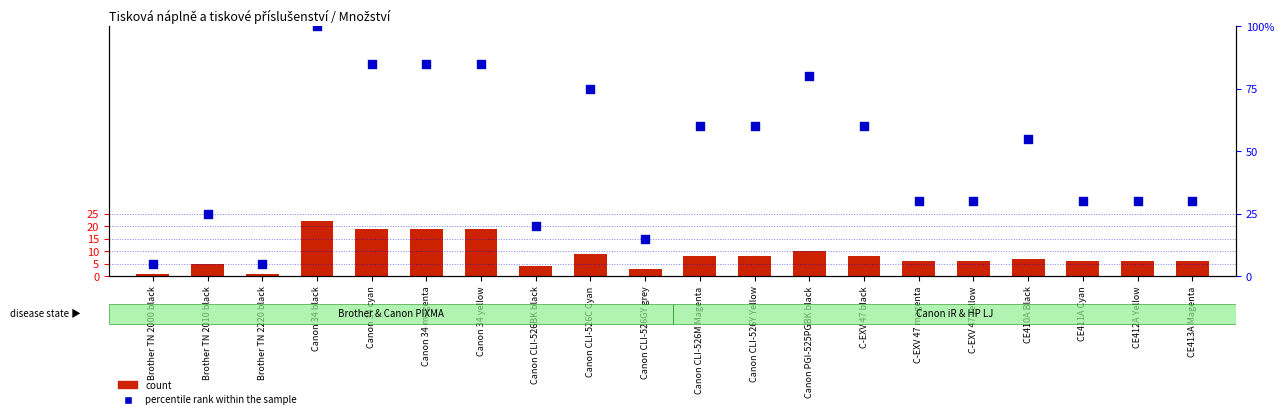

What is the total value across all series at Canon CLI-526Y Yellow?

68.0